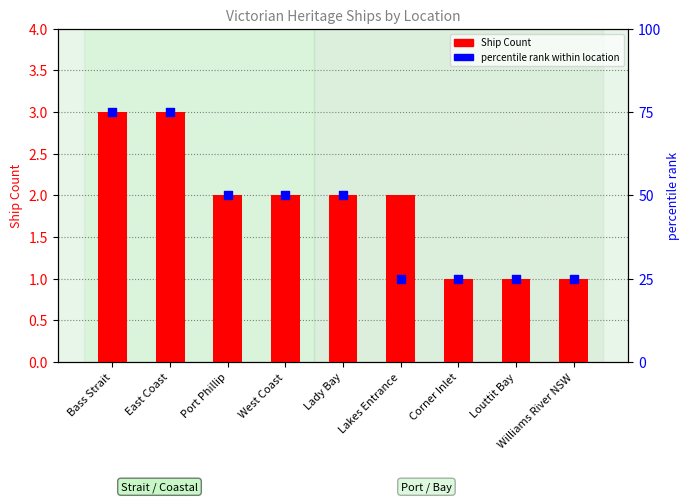

Which series reaches the maximum Y coordinate?

percentile rank within location